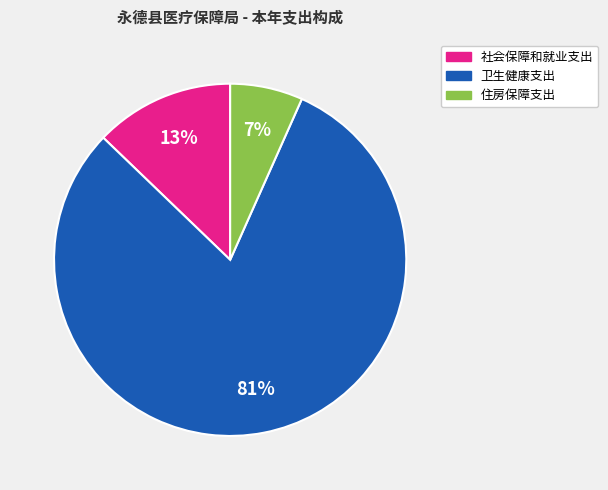

Is the sum of 社会保障和就业支出 and 卫生健康支出 greater than half?

Yes